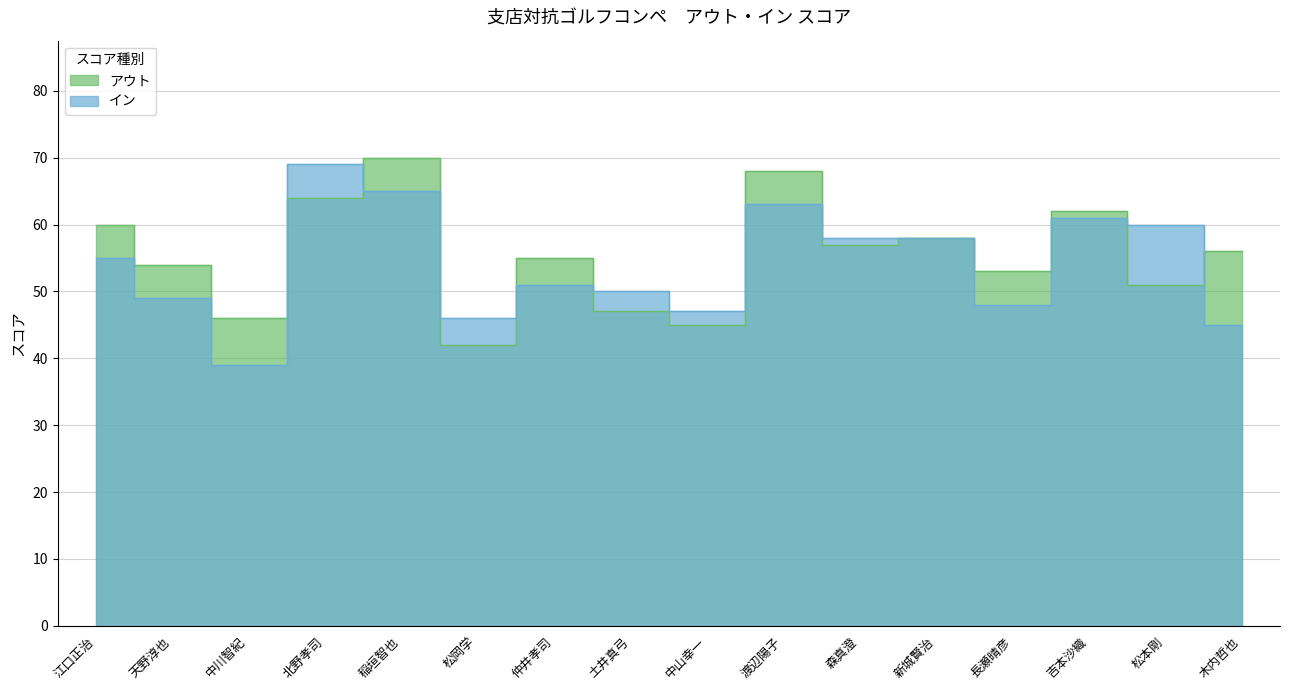

What is the maximum value shown in the chart?

70